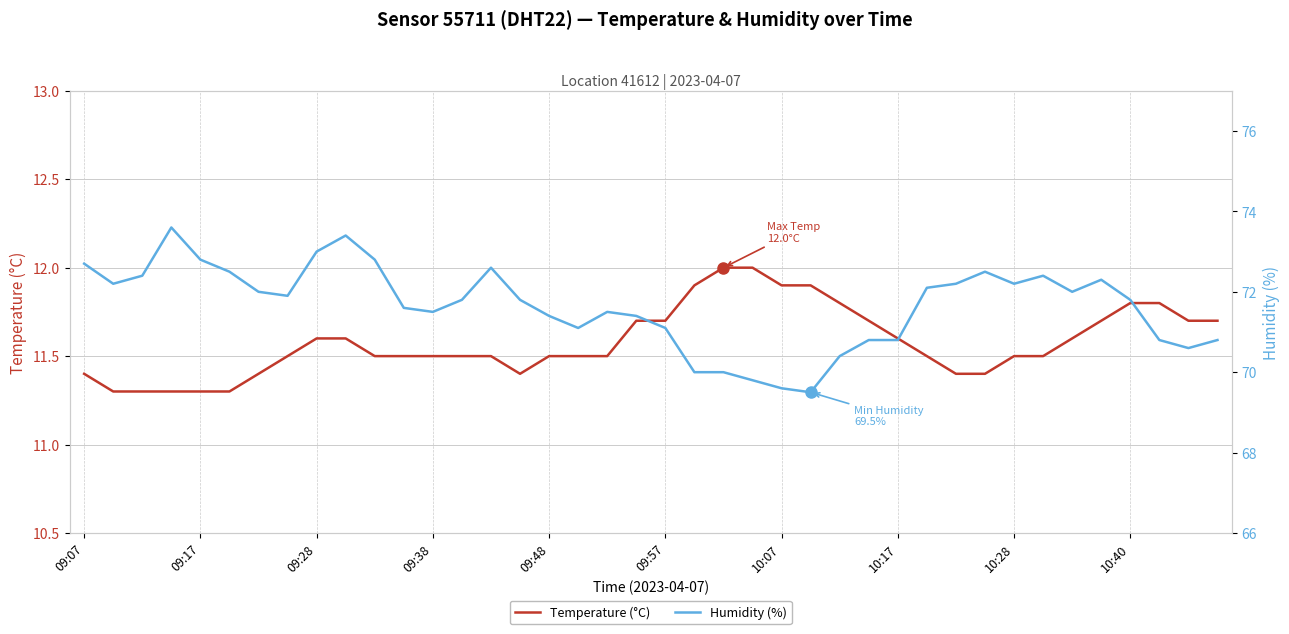

The Humidity (%) series shows 98.3 at 10:07. True or false?

False